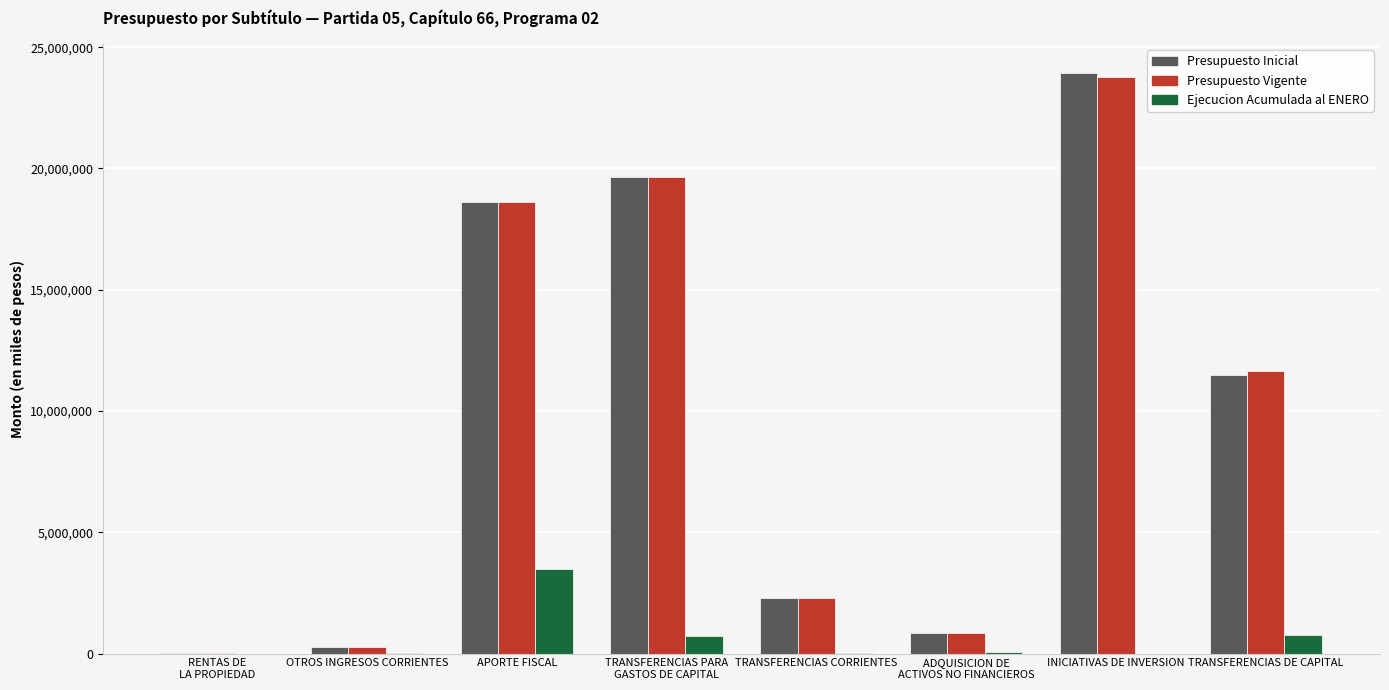

The value of Ejecucion Acumulada al ENERO at INICIATIVAS DE INVERSION is 0. True or false?

True